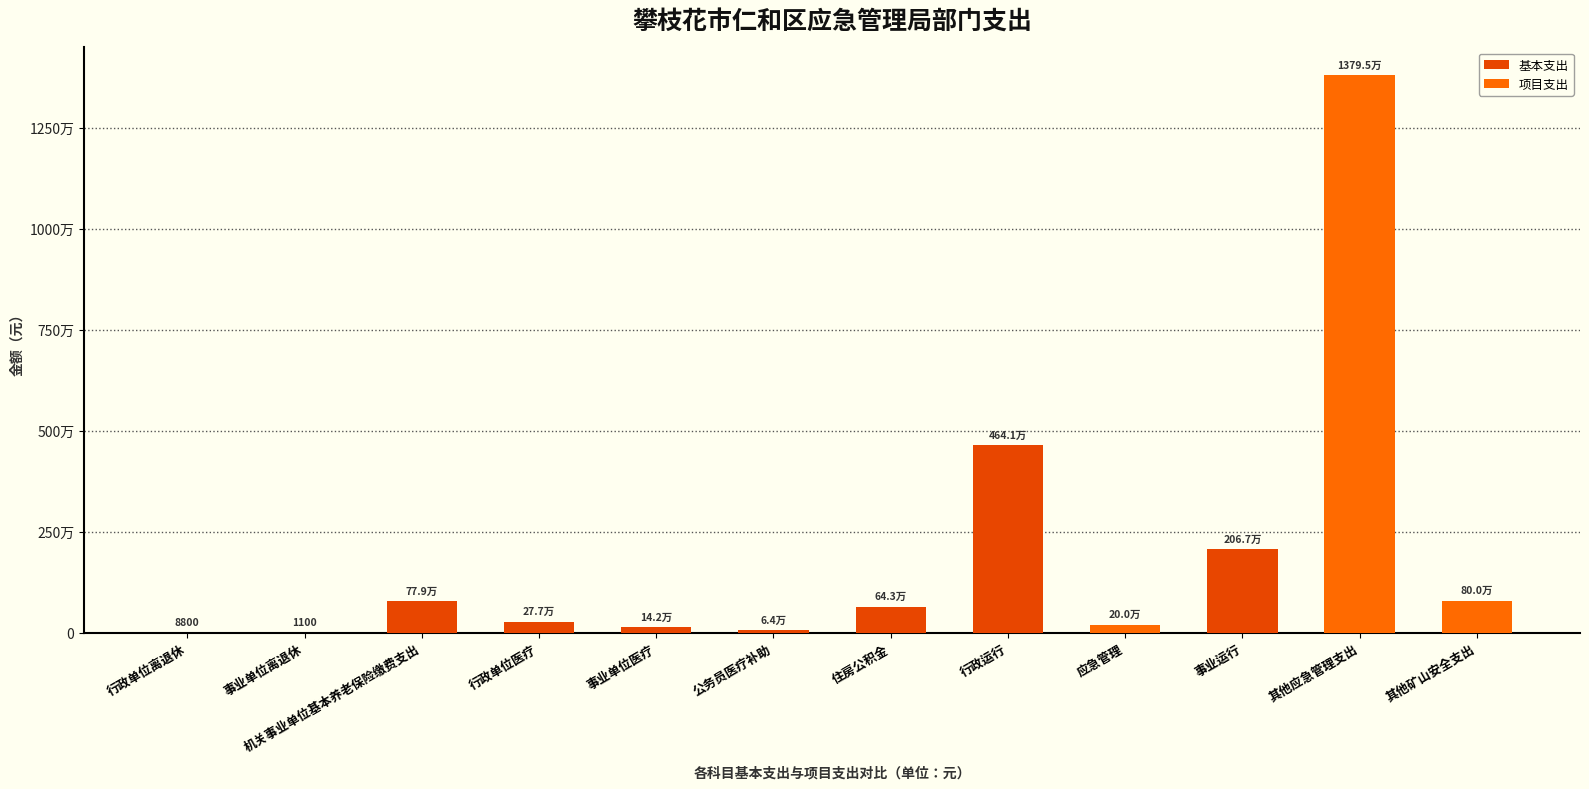

What is the difference between the 基本支出 values at 行政运行 and 事业单位离退休?

4639926.5